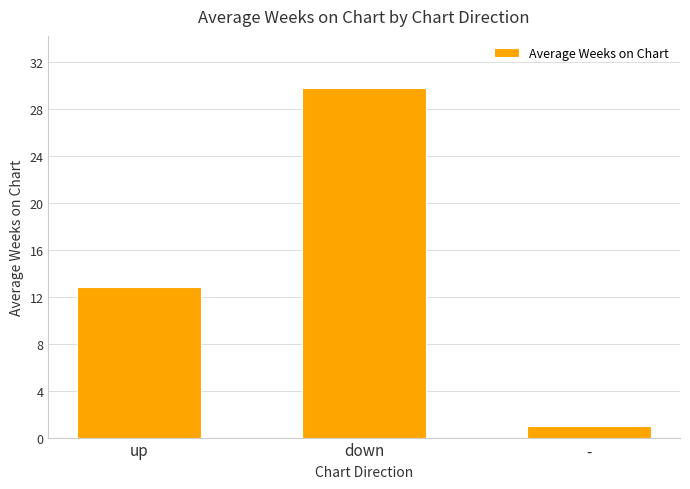

Rank the categories by value from lowest to highest.

-, up, down